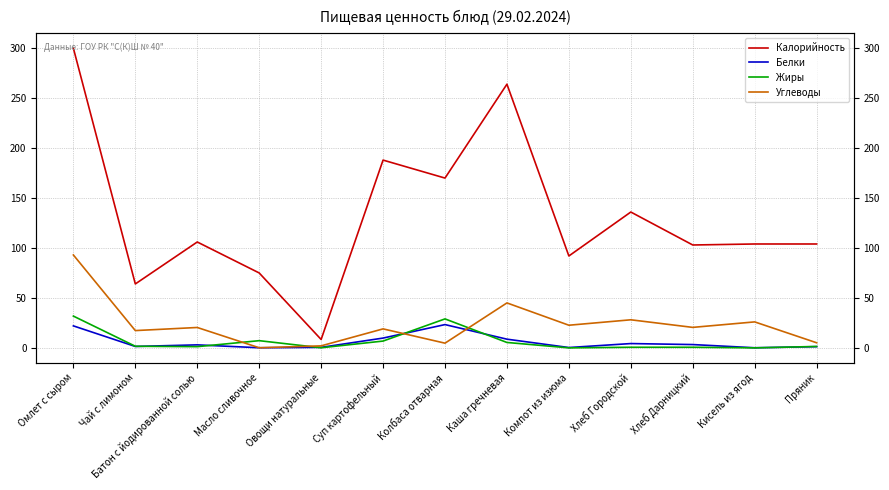

At which label does Калорийность reach its minimum?

Овощи натуральные